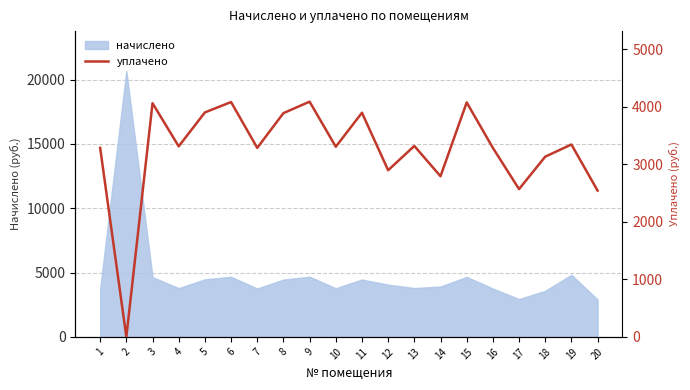

The chart shows a value of 5917.6 at 8. True or false?

False